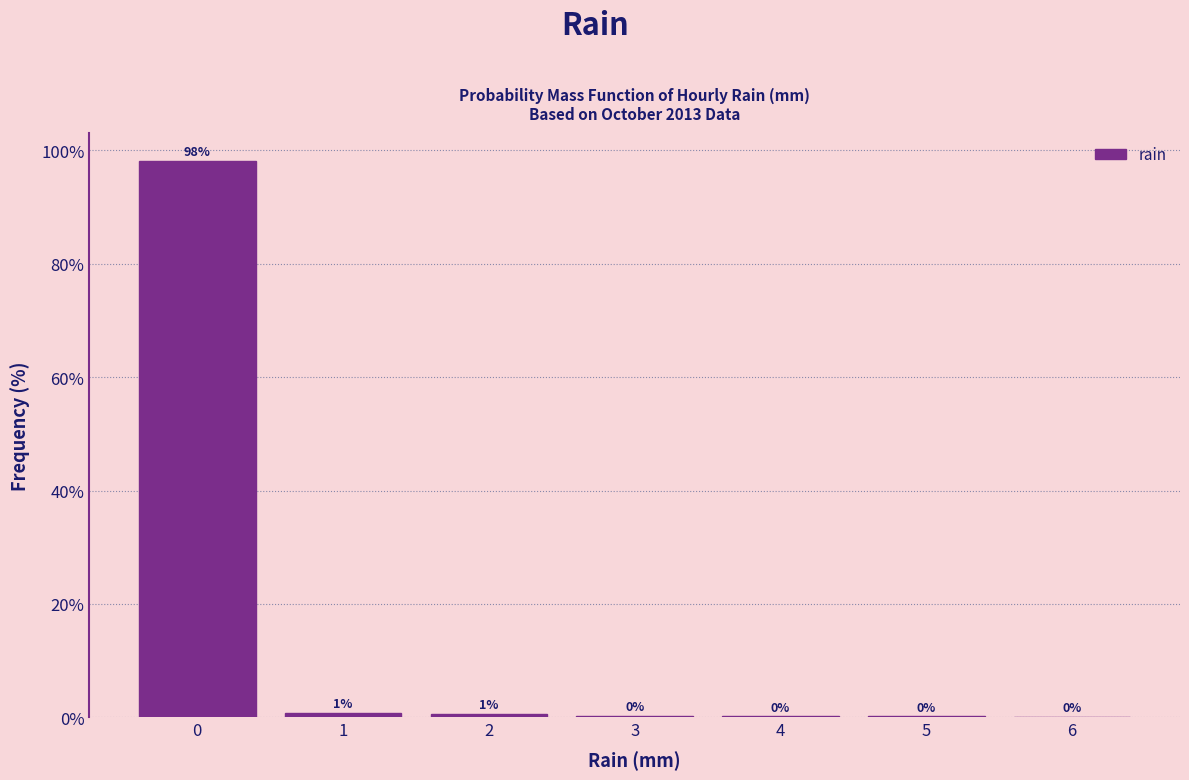

Over which range of the x-axis is the bar tallest?

-0.5 to 0.5